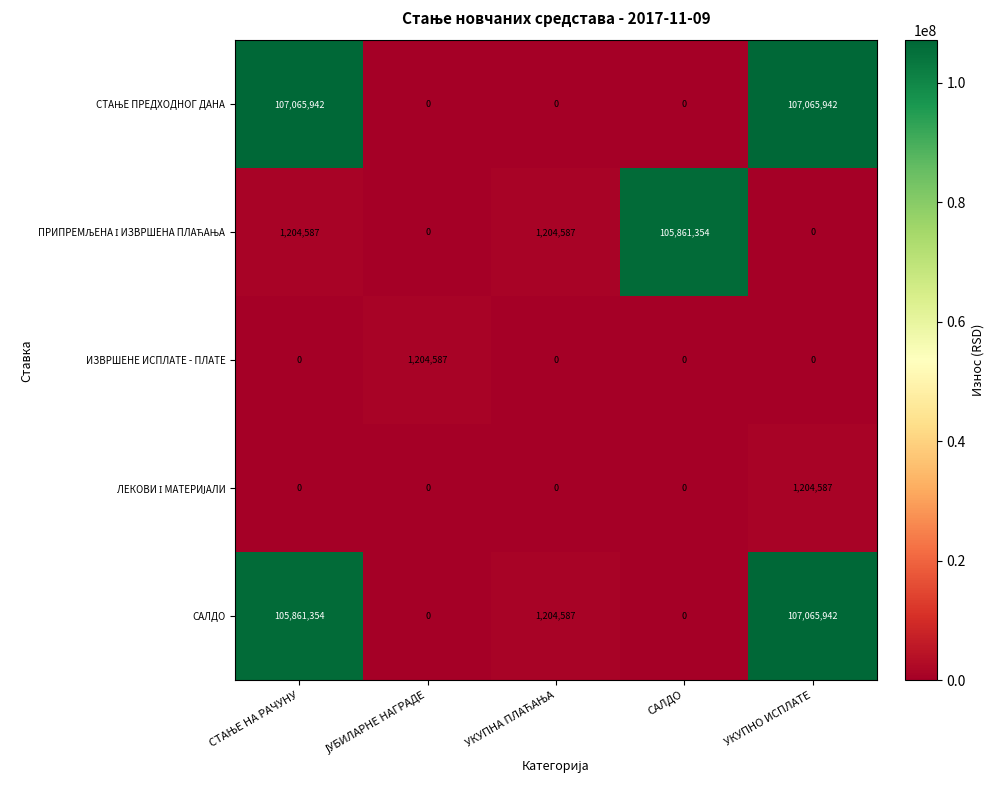

At which category is the sum across all series the highest?

УКУПНО ИСПЛАТЕ